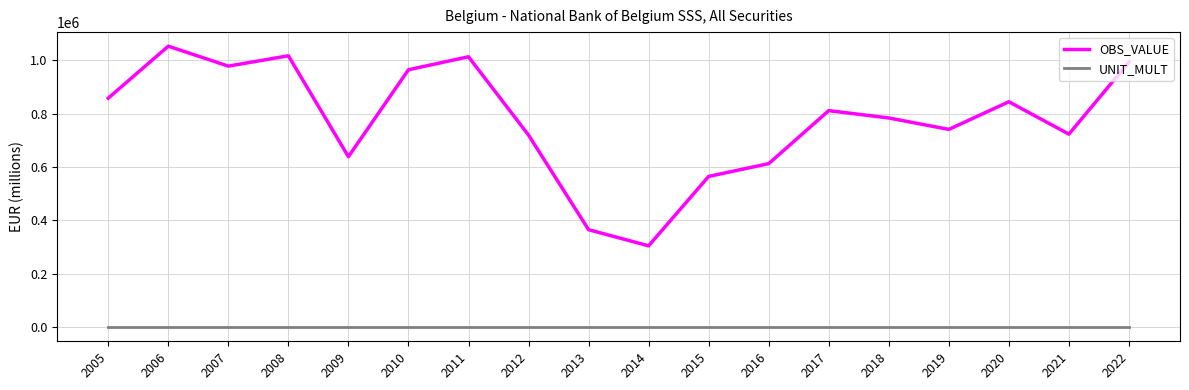

True or false: OBS_VALUE and UNIT_MULT cross at least once.

False